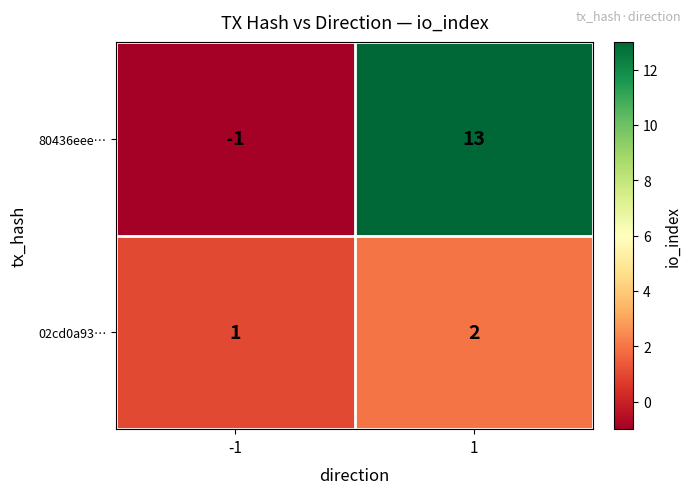

What is the spread (max minus min) of values at 1?

11